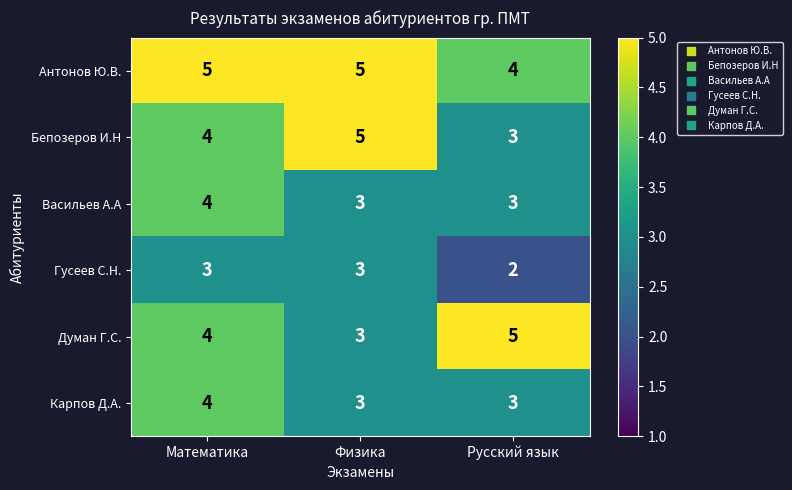

What is the difference between the highest and lowest values at Русский язык?

3